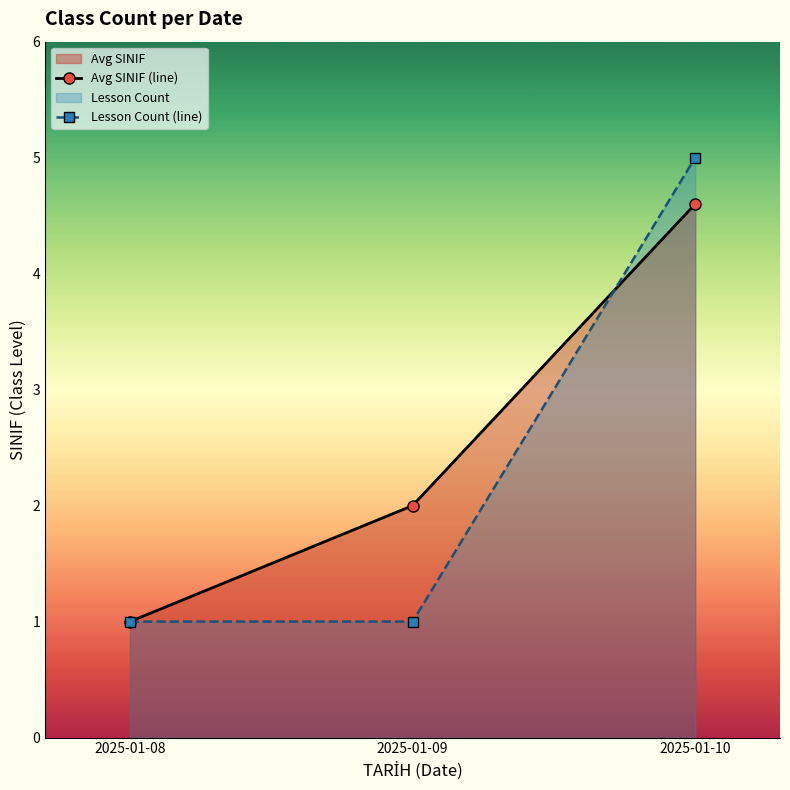

What is the spread (max minus min) of values at 2025-01-09?

1.0